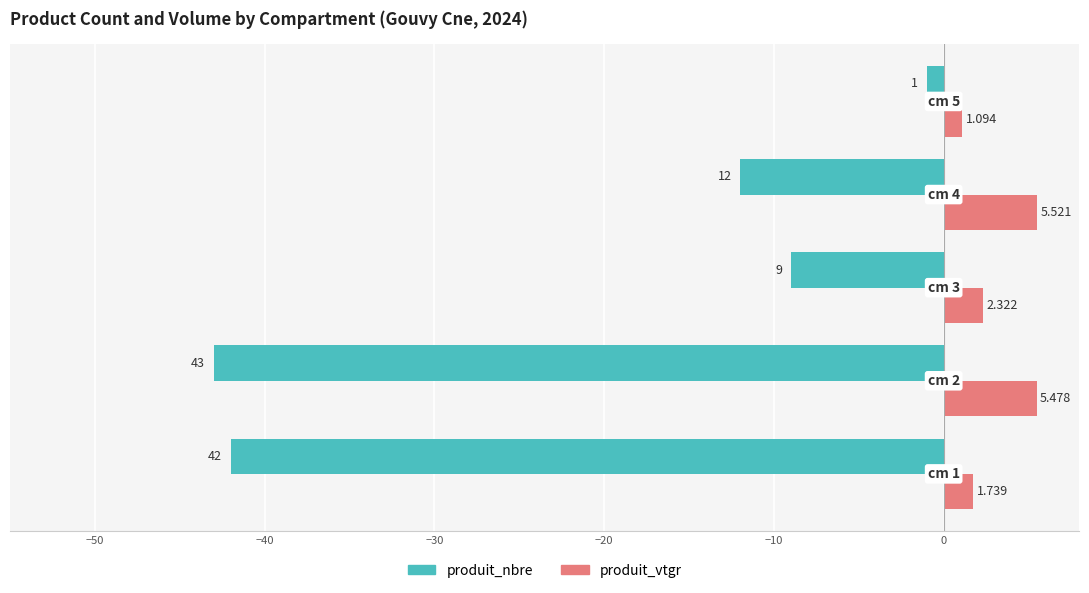

Which series has the largest total across all categories?

produit_vtgr